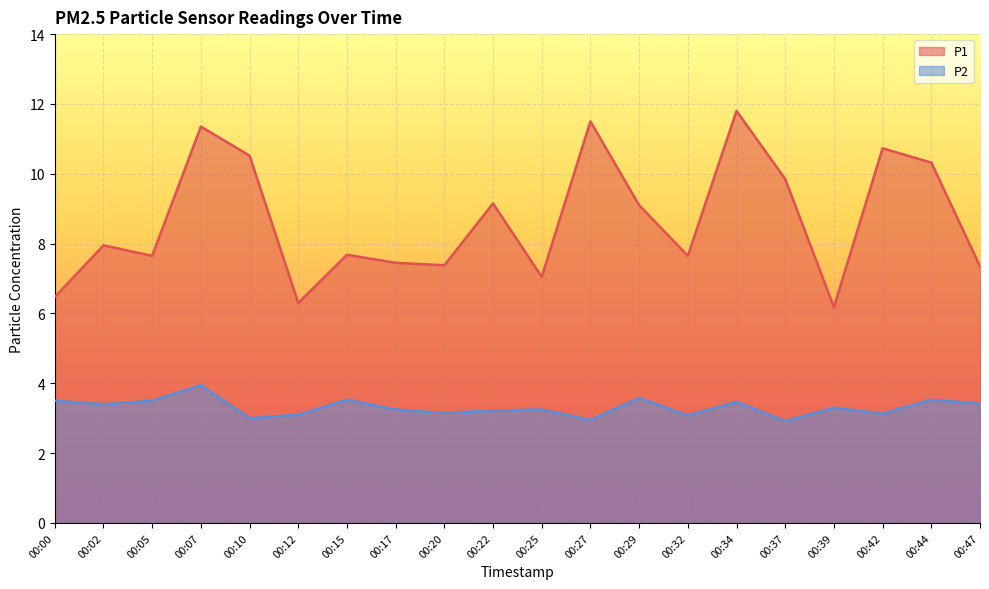

Reading right to left, what are all the values shown in this chart?

P1: 00:47=7.3	00:44=10.3	00:42=10.7	00:39=6.2	00:37=9.8	00:34=11.8	00:32=7.7	00:29=9.1	00:27=11.5	00:25=7.0	00:22=9.2	00:20=7.4	00:17=7.5	00:15=7.7	00:12=6.3	00:10=10.5	00:07=11.3	00:05=7.7	00:02=8.0	00:00=6.5
P2: 00:47=3.4	00:44=3.5	00:42=3.1	00:39=3.3	00:37=2.9	00:34=3.5	00:32=3.1	00:29=3.6	00:27=3.0	00:25=3.2	00:22=3.2	00:20=3.1	00:17=3.2	00:15=3.5	00:12=3.1	00:10=3.0	00:07=4.0	00:05=3.5	00:02=3.4	00:00=3.5